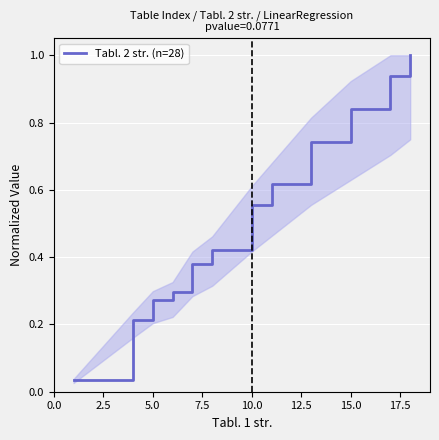

What is the average value?

0.5